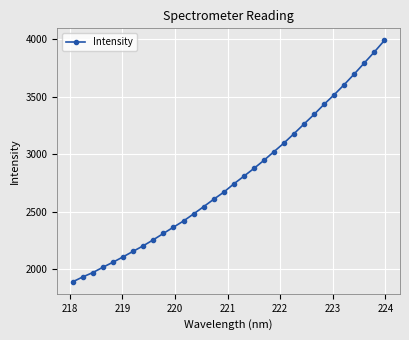

What is the value of the 2nd point from the left?

1932.5